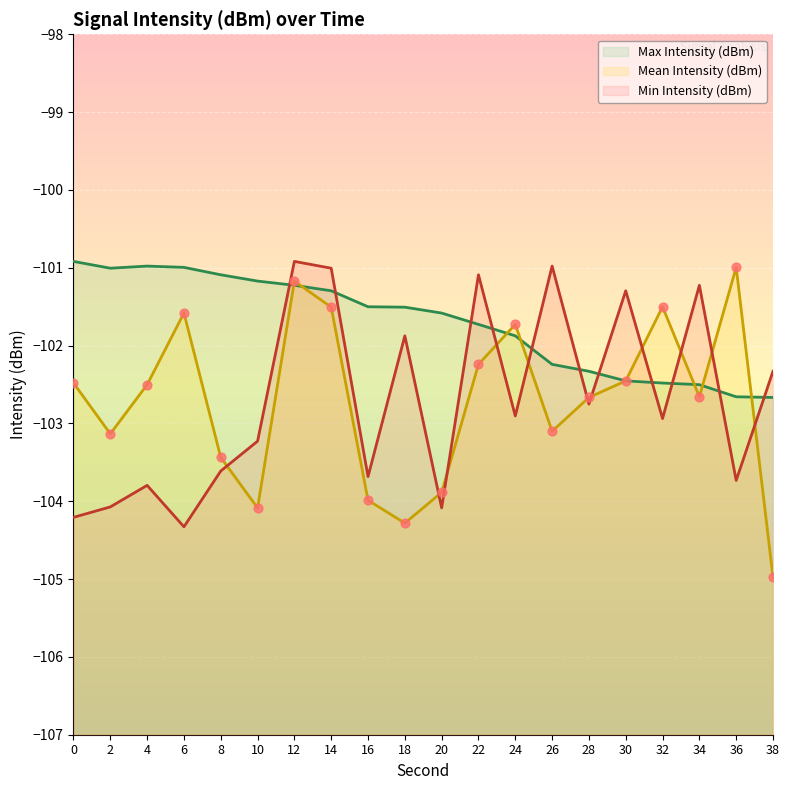

What are all the series names shown in the legend?

Mean Intensity (dBm), Min Intensity (dBm), Max Intensity (dBm)